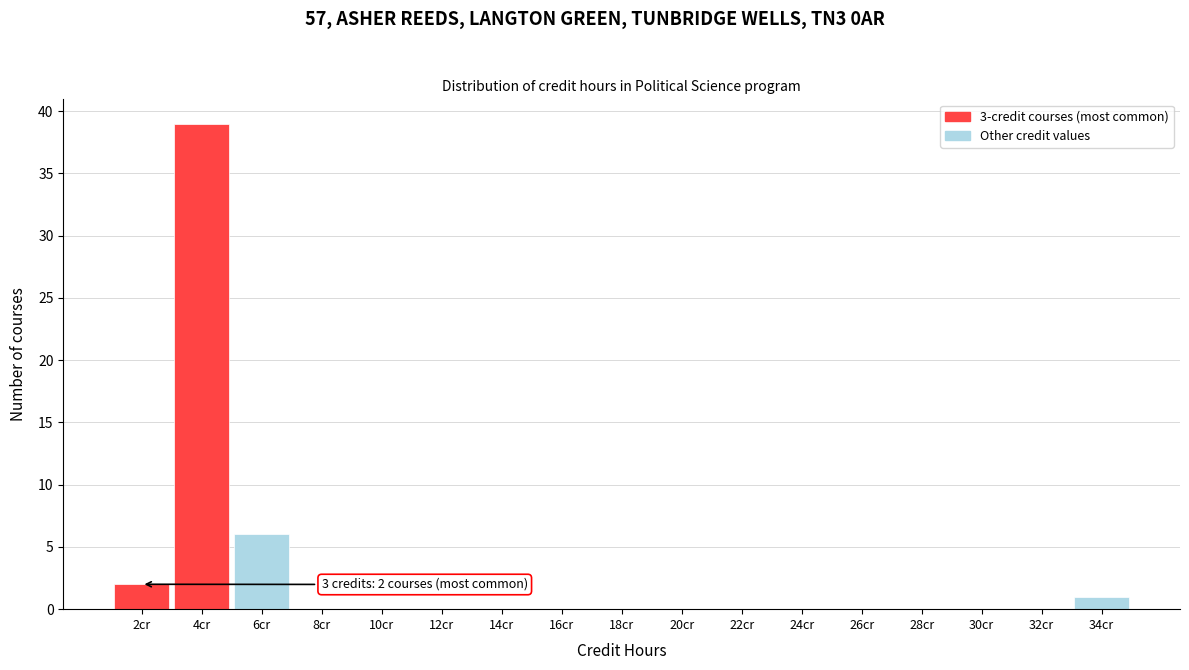

Over which range of the x-axis is the bar tallest?

3 to 5